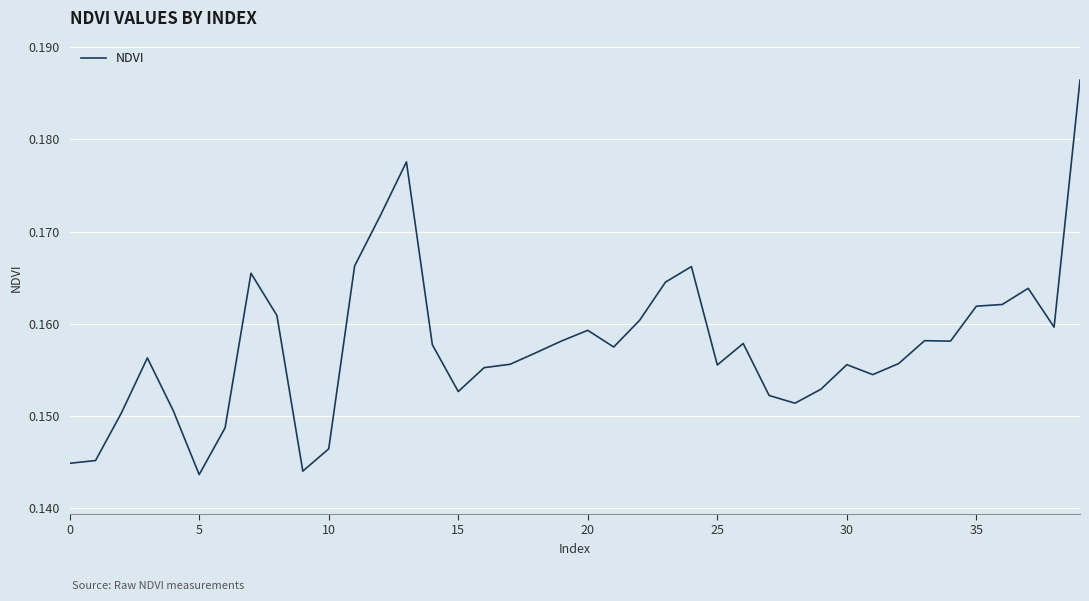

The chart shows a value of 0.1 at 25. True or false?

False